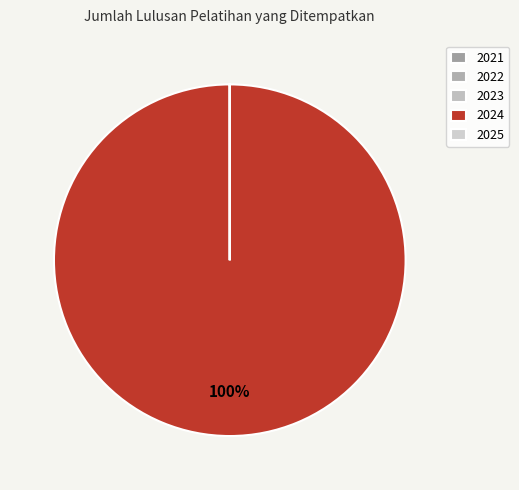

What portion of the pie excludes 2023?

100.0%